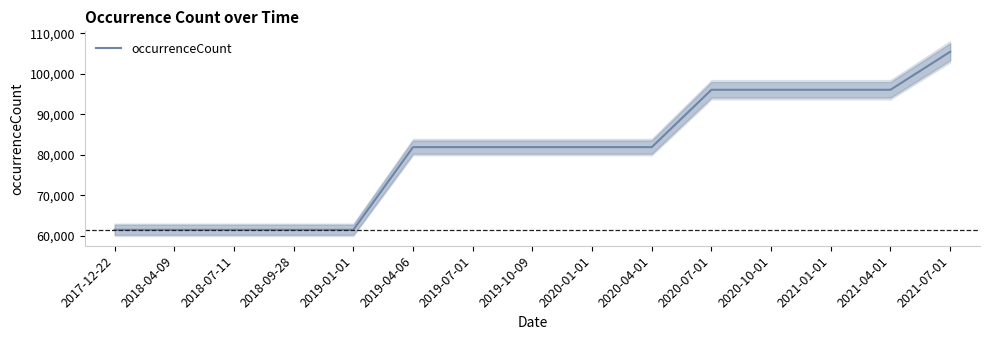

List the labels in order of value, smallest first.

2017-12-22, 2018-04-09, 2018-07-11, 2018-09-28, 2019-01-01, 2019-04-06, 2019-07-01, 2019-10-09, 2020-01-01, 2020-04-01, 2020-07-01, 2020-10-01, 2021-01-01, 2021-04-01, 2021-07-01